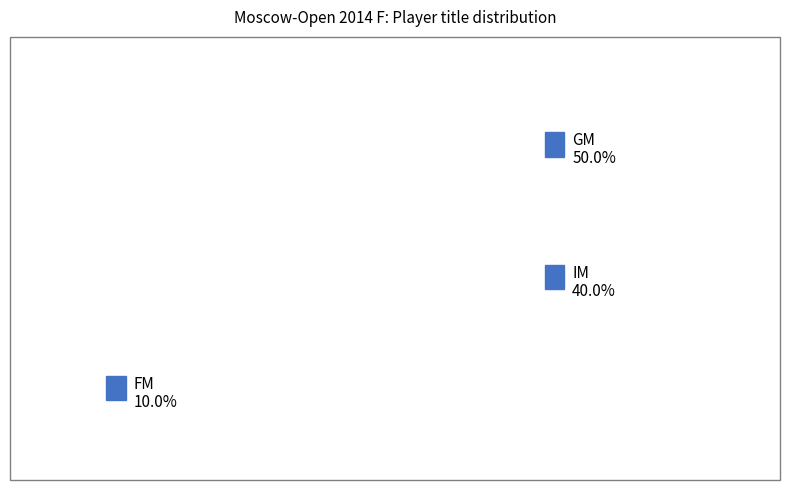

Does GM represent more than half of the total?

No